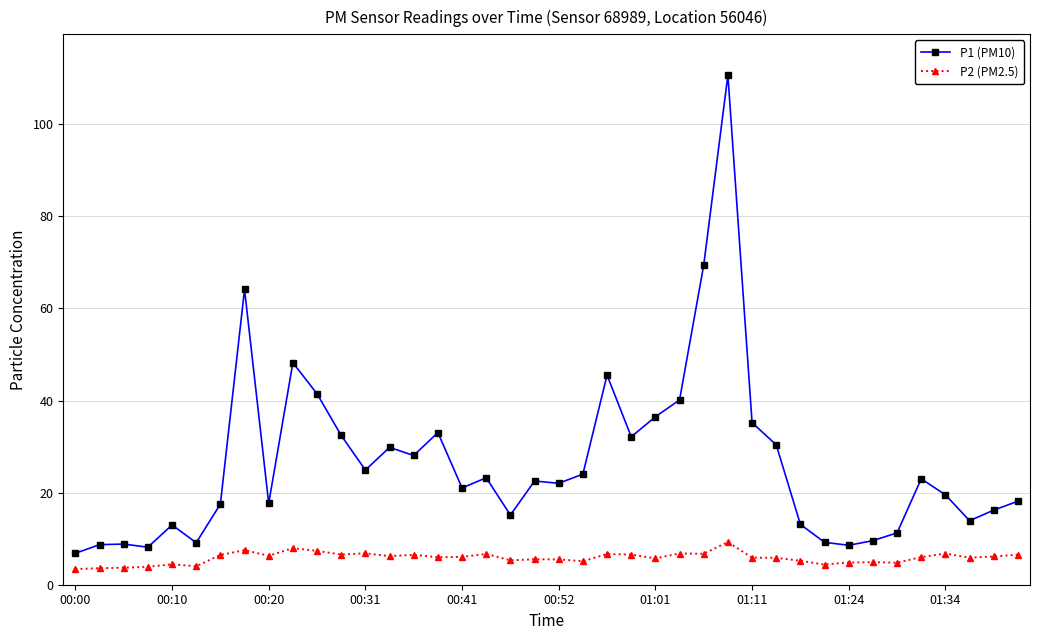

What is the value of the P2 (PM2.5) point at the 1st from the left?

3.4